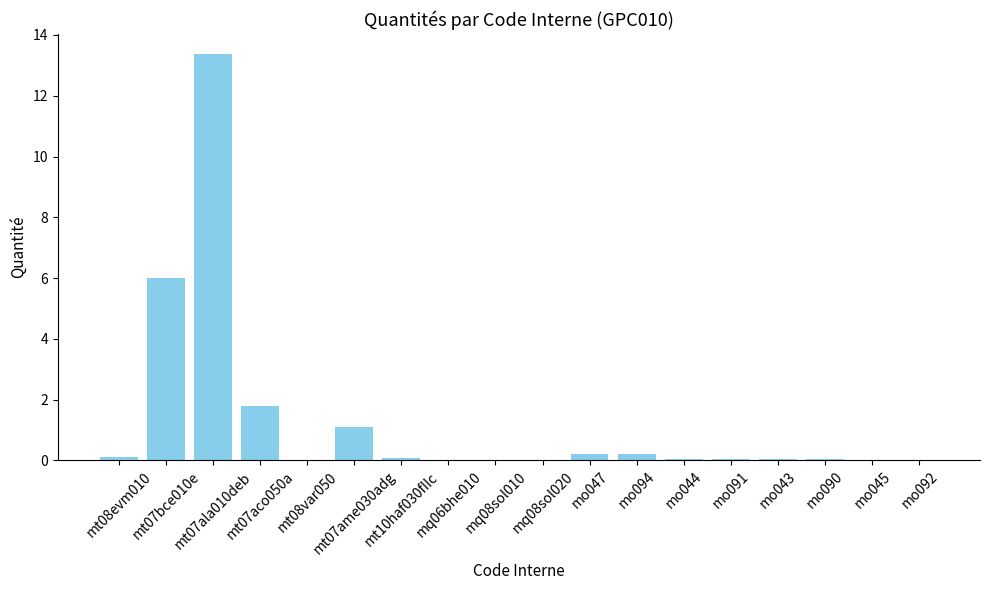

What is the maximum value shown in the chart?

13.4